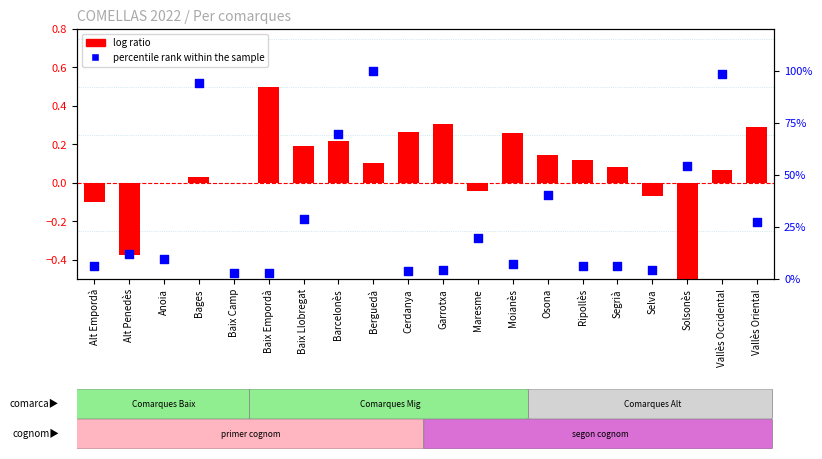

At how many categories does at least one series exceed 81?

3